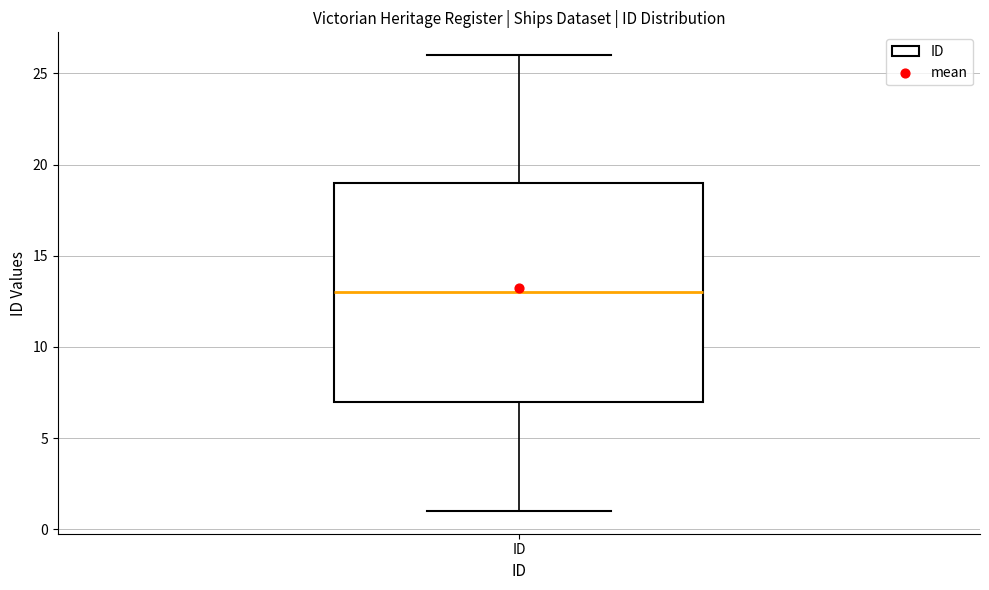

Read this box plot against the y-axis: the position of the median line, the range covered by the box, and the ends of both whiskers. The values are not printed on the chart, so give them approximately, as read against the axis.

median 13, box 7 to 19, whiskers 1 to 26